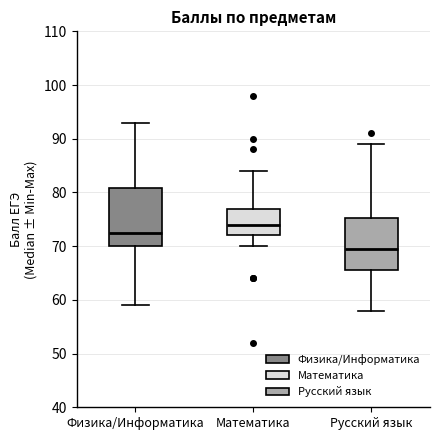

Reading left to right, transcribe this box plot: for each box, give where its median line is, the range the box spans, and where its two whiskers end, as read against the y-axis. The values are not printed on the chart, so give them approximately, as read against the axis.

Физика/Информатика: median 73, box 70 to 81, whiskers 59 to 93
Математика: median 74, box 72 to 77, whiskers 70 to 84
Русский язык: median 70, box 66 to 75, whiskers 58 to 89